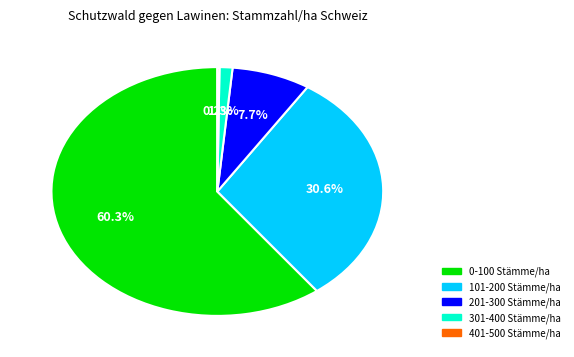

To the nearest percent, what percentage of the pie is 101-200 Stämme/ha?

31%